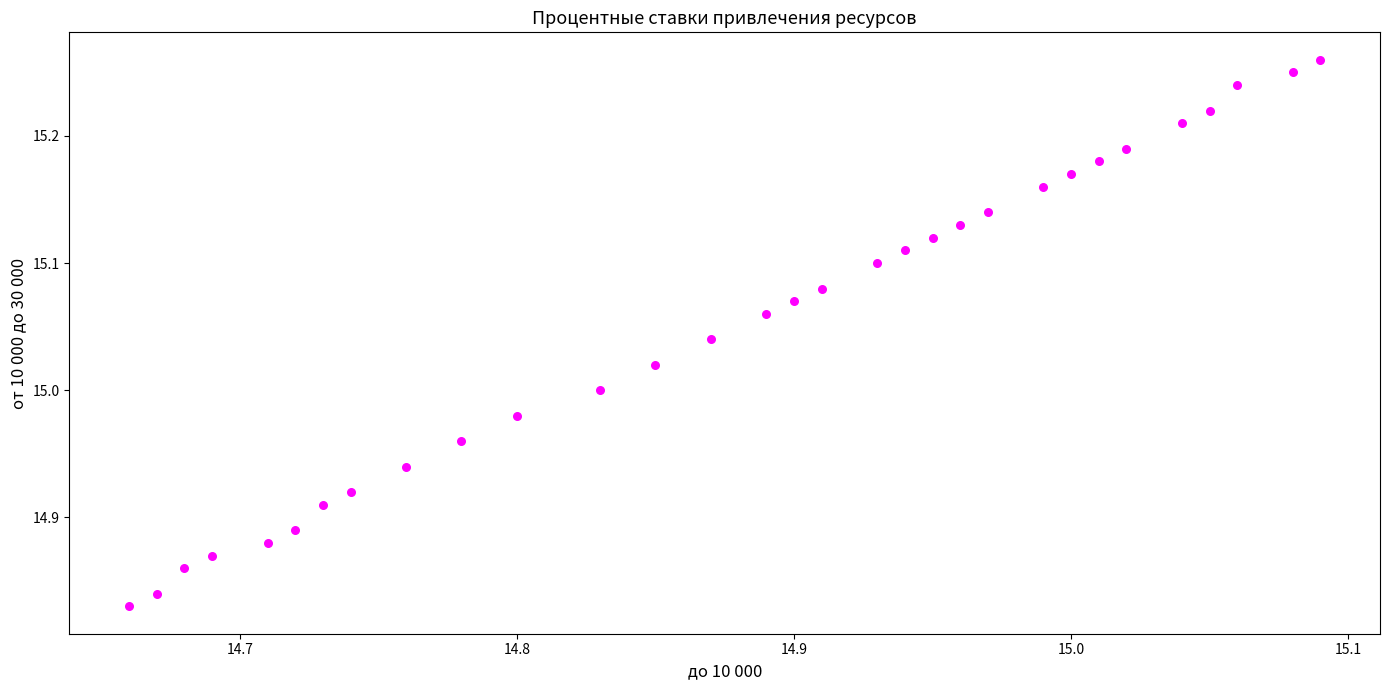

What is the range of X values (max minus min)?

0.4